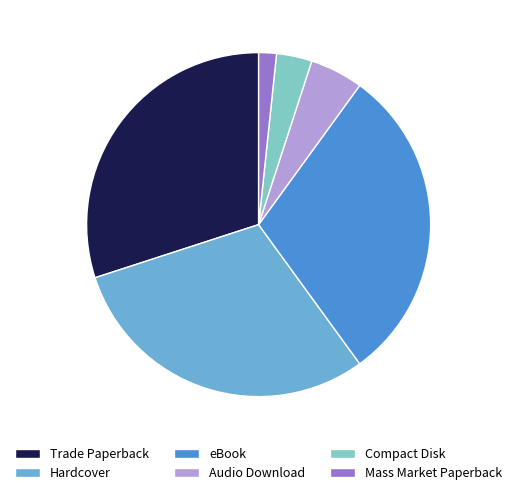

Does any single category account for the majority?

No